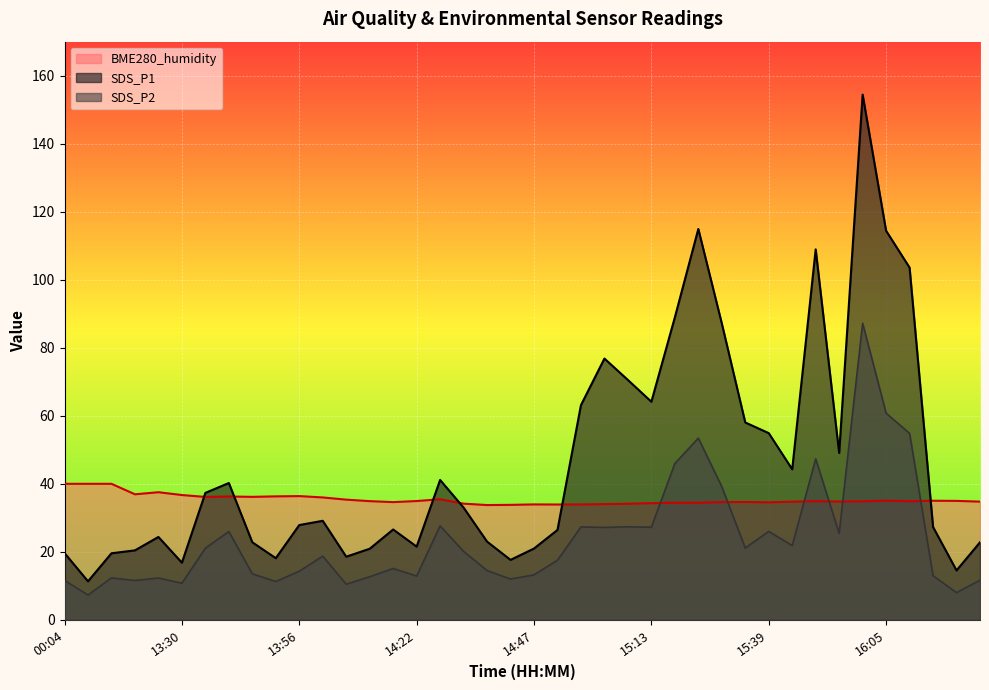

What is the difference between the SDS_P2 values at 14:37 and 16:10?

40.3